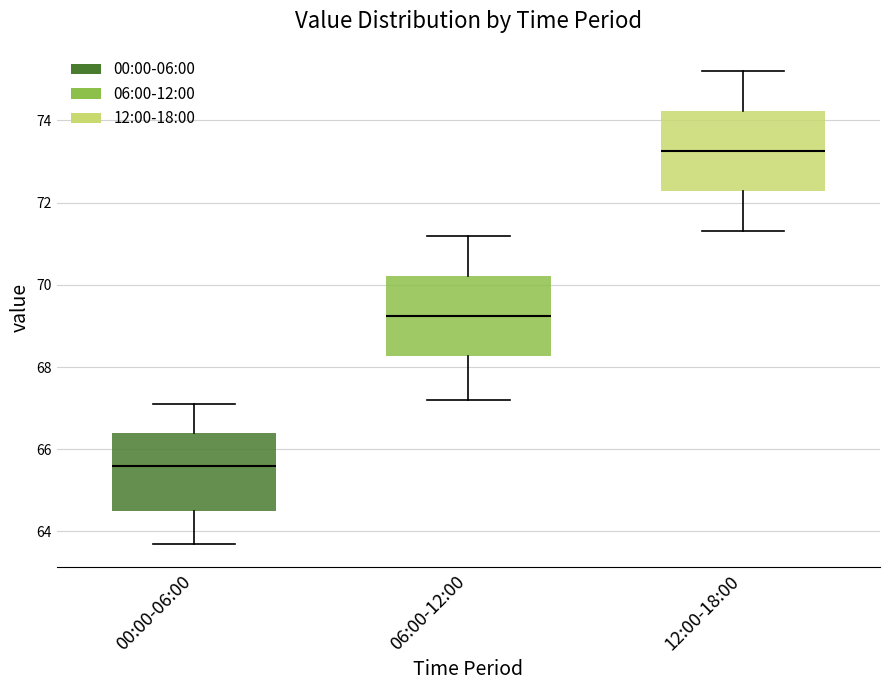

Where does the median line of the box for 06:00-12:00 sit on the y-axis? The values are not printed on the chart, so give them approximately, as read against the axis.

69.2